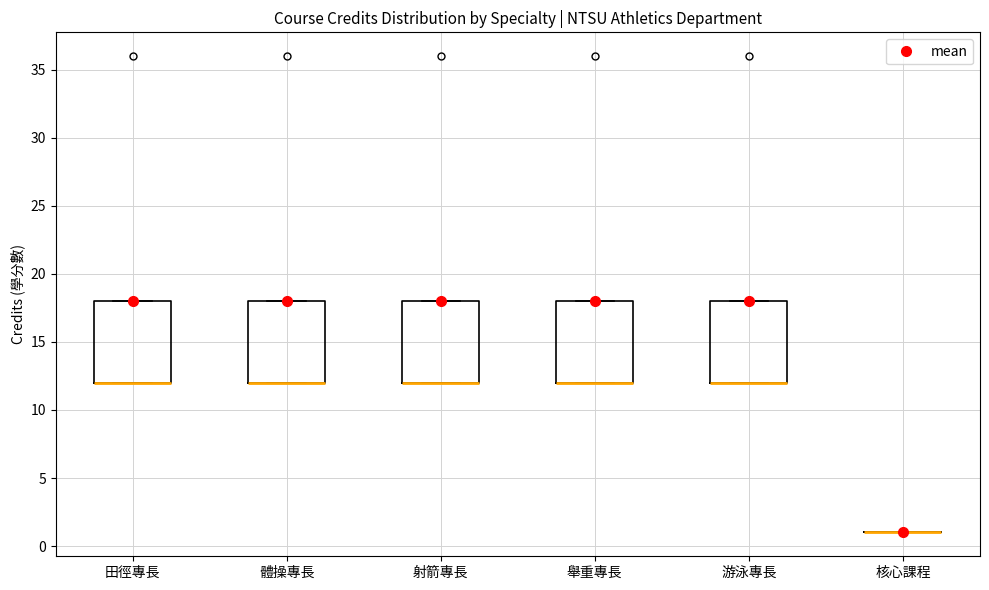

Where is the upper edge of the box for 舉重專長 on the y-axis? The values are not printed on the chart, so give them approximately, as read against the axis.

18